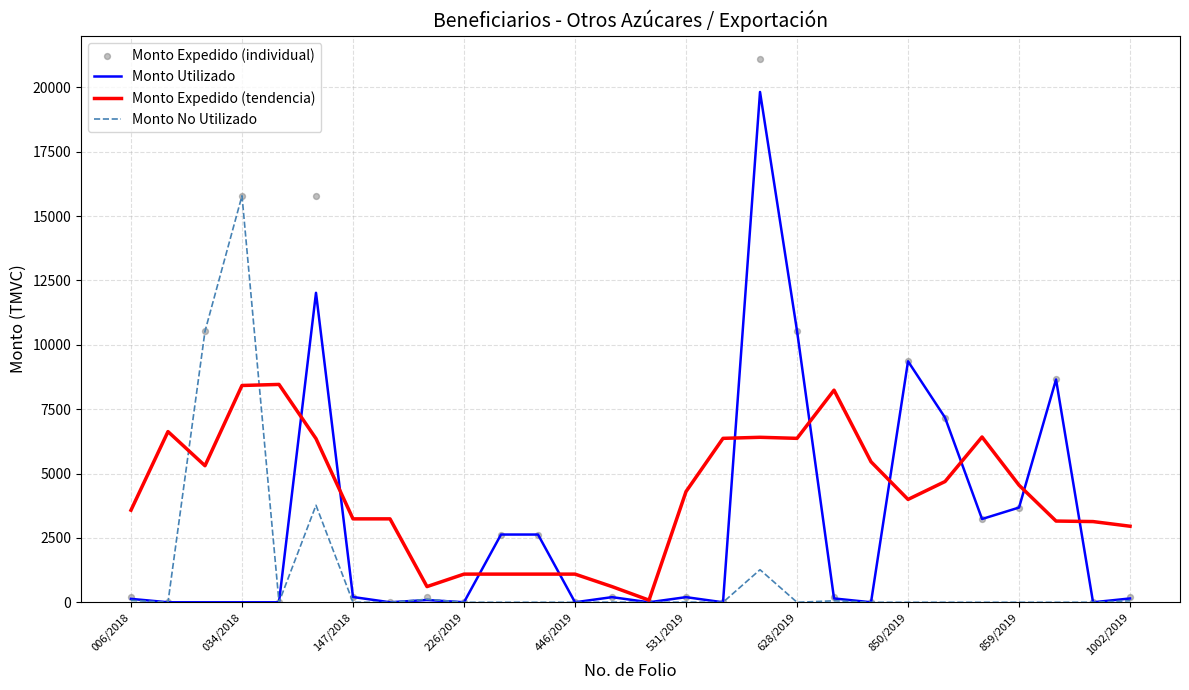

Which series reaches the maximum Y coordinate?

Monto Expedido (individual)